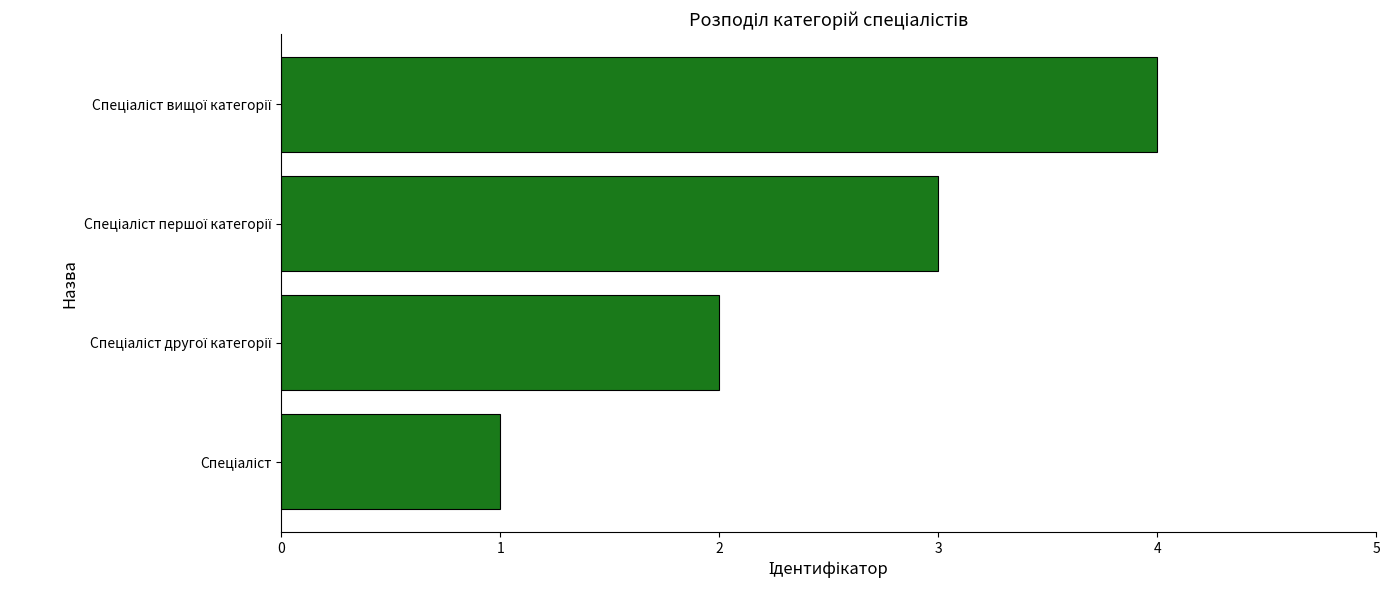

What is the minimum value shown in the chart?

1